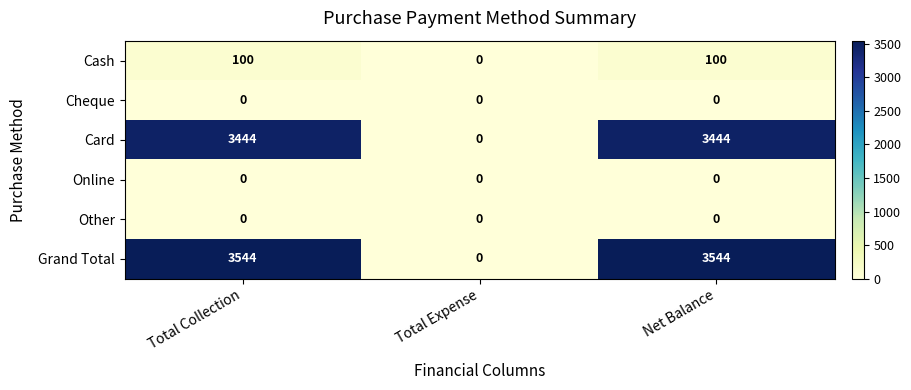

What is the greatest value displayed?

3544